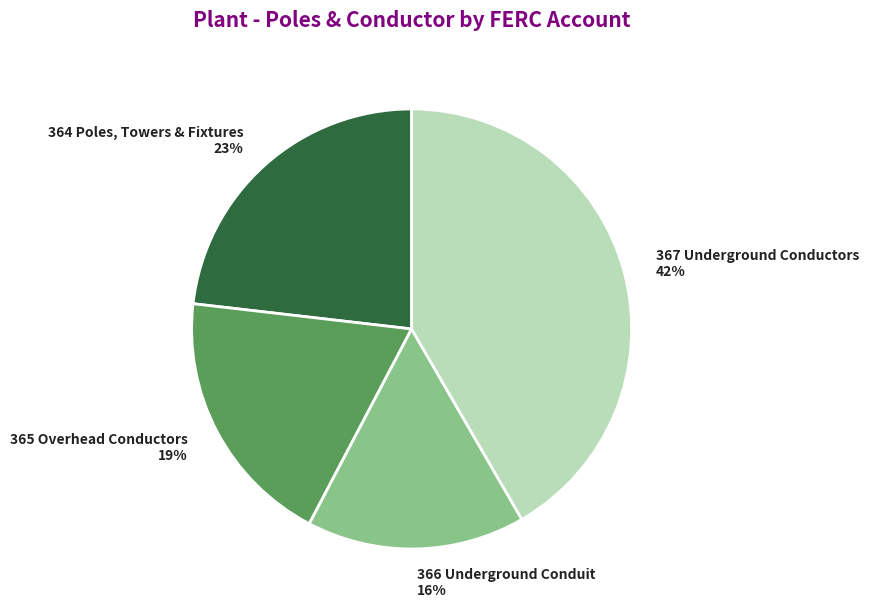

To the nearest percent, what is the difference between the 366 Underground Conduit and 365 Overhead Conductors slice percentages?

3%